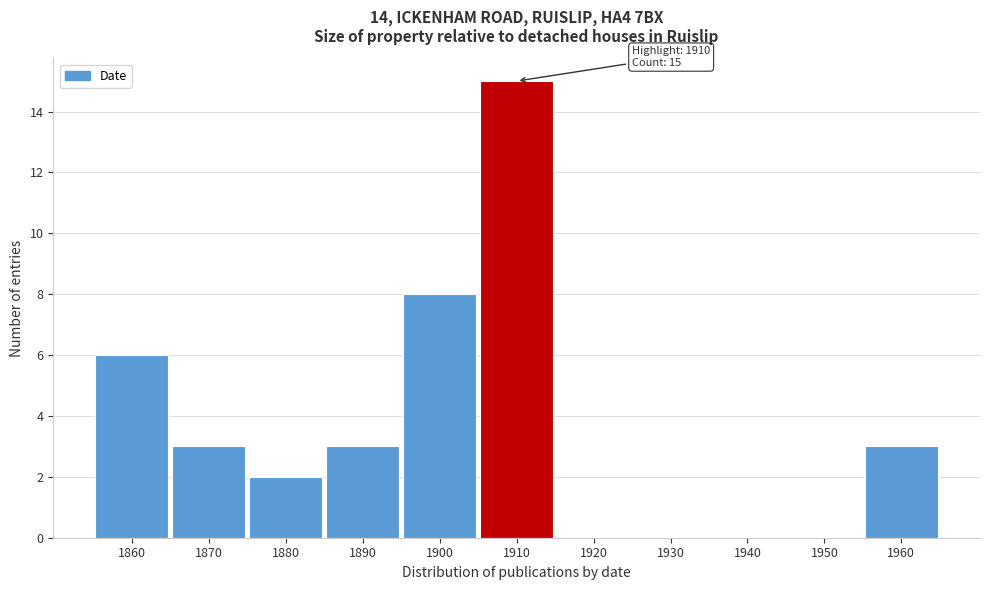

Reading right to left, what are all the values shown in this chart?

1960=3	1950=0	1940=0	1930=0	1920=0	1910=15	1900=8	1890=3	1880=2	1870=3	1860=6